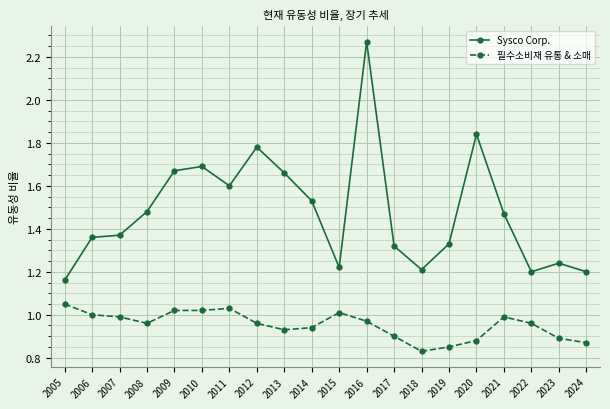

True or false: Sysco Corp. has more than 2 interior local peaks.

True